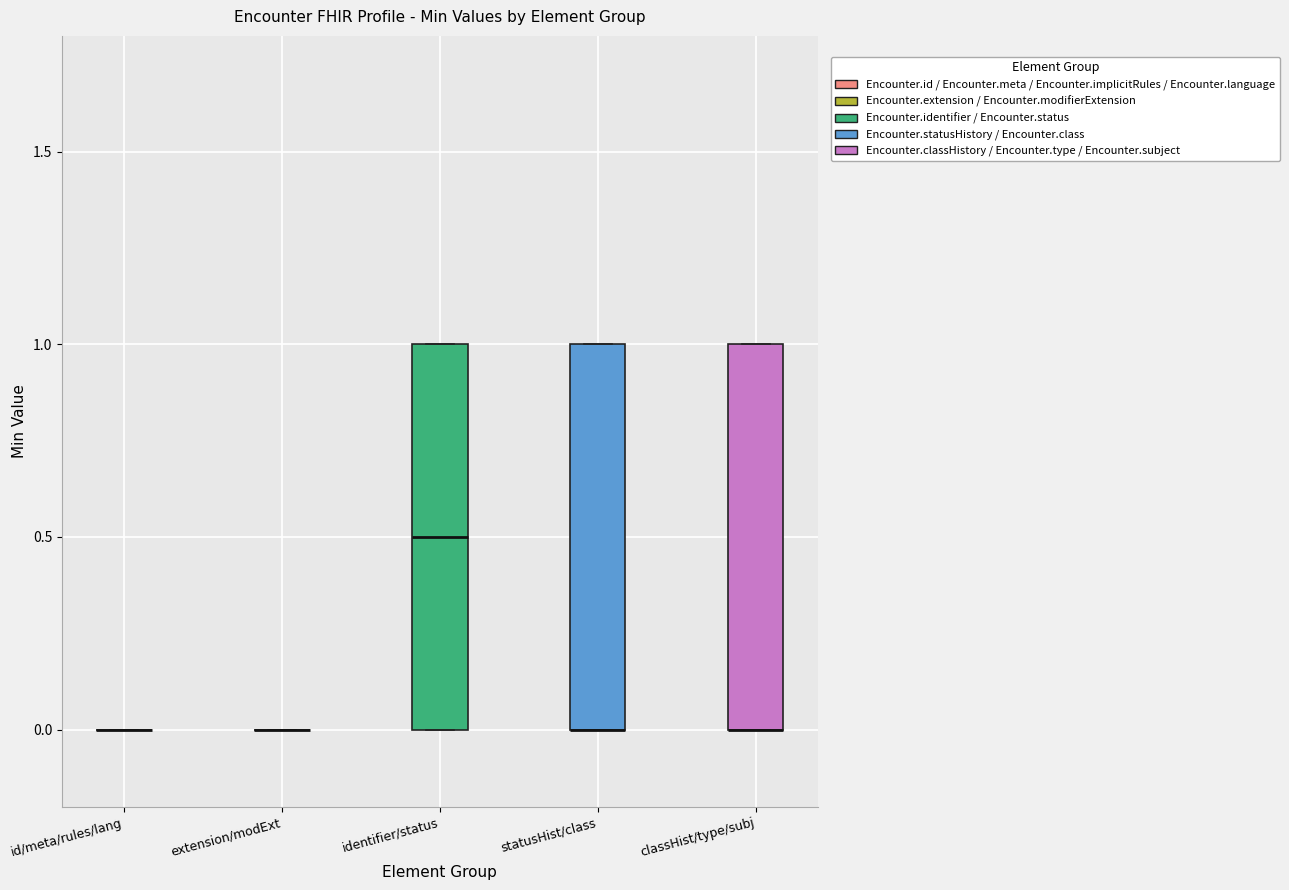

Reading left to right, transcribe this box plot: for each box, give where its median line is, the range the box spans, and where its two whiskers end, as read against the y-axis. The values are not printed on the chart, so give them approximately, as read against the axis.

id/meta/rules/lang: box collapsed to a line at 0.0, whiskers 0.0 to 0.0
extension/modExt: box collapsed to a line at 0.0, whiskers 0.0 to 0.0
identifier/status: median 0.5, box 0.0 to 1.0, whiskers 0.0 to 1.0
statusHist/class: median 0.0 (drawn on the box's lower edge), box 0.0 to 1.0, whiskers 0.0 to 1.0
classHist/type/subj: median 0.0 (drawn on the box's lower edge), box 0.0 to 1.0, whiskers 0.0 to 1.0